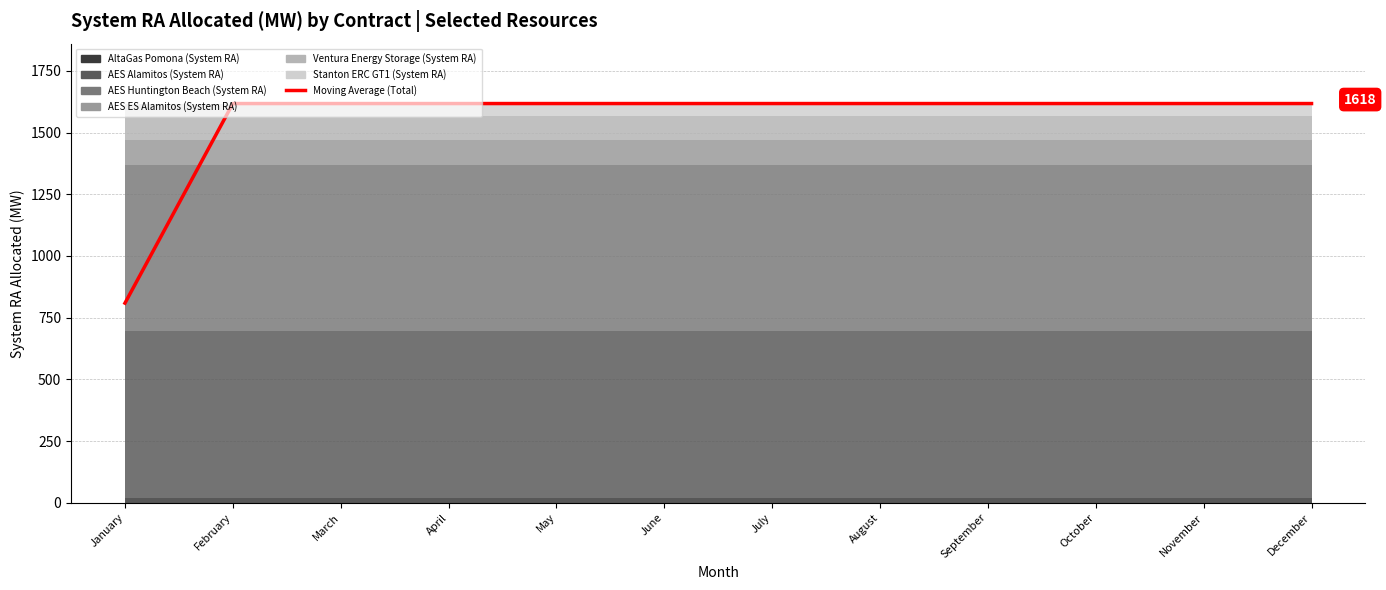

Is it true that the value at June is 1617.5?

True